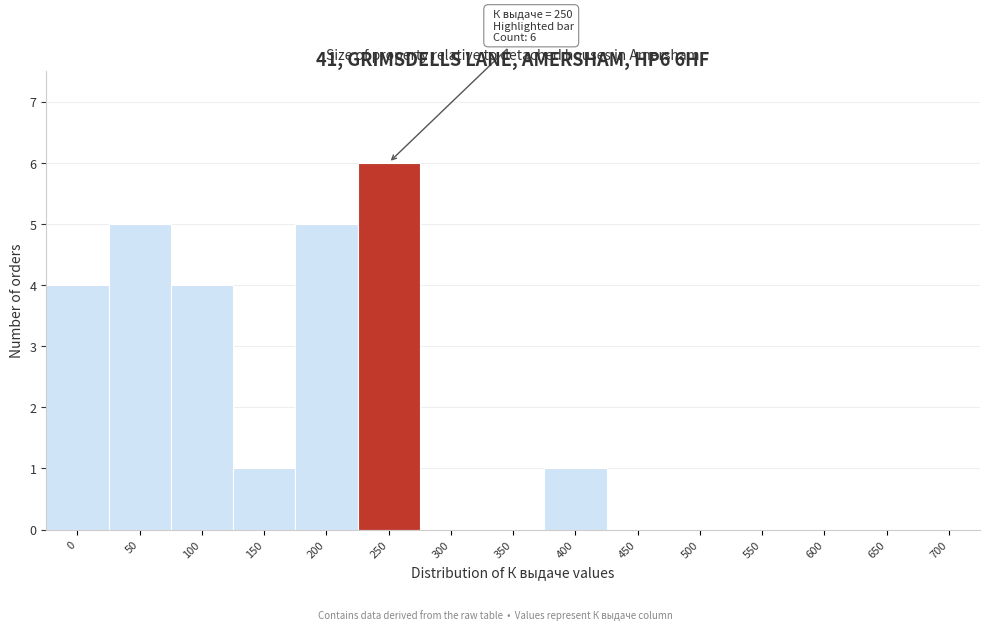

Reading left to right, extract all data points from this chart.

0=4	50=5	100=4	150=1	200=5	250=6	300=0	350=0	400=1	450=0	500=0	550=0	600=0	650=0	700=0